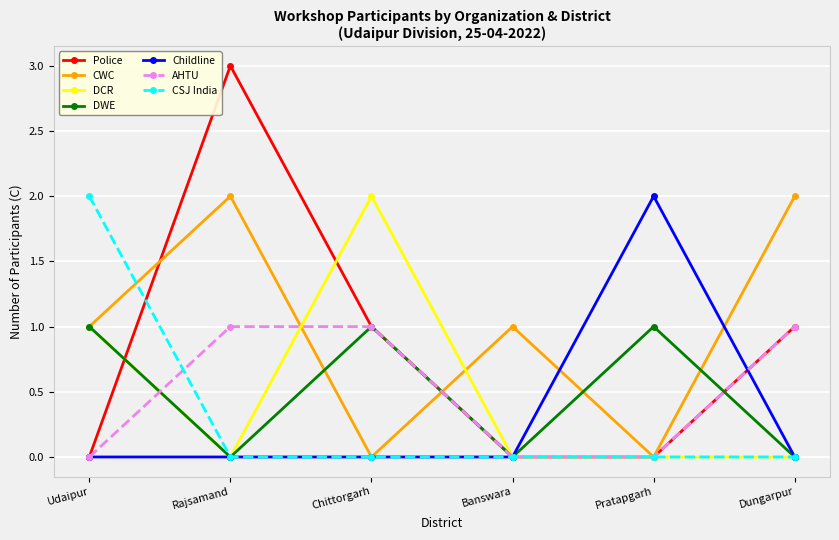

What position from the left is Udaipur?

1